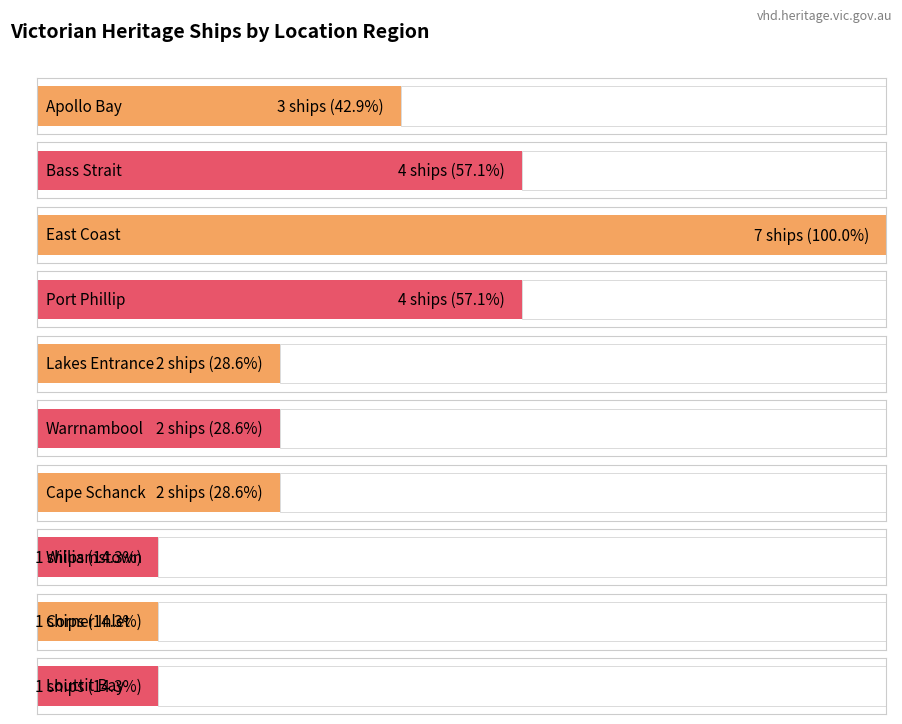

Which has a higher value, Corner Inlet or Apollo Bay?

Apollo Bay